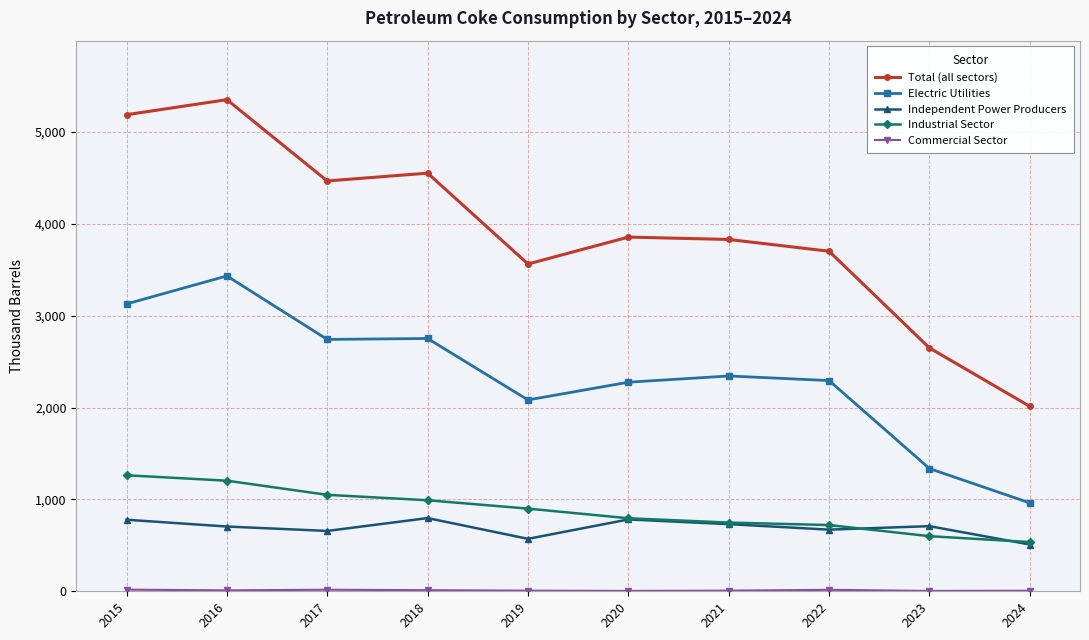

Which label corresponds to the largest value in the chart?

2016